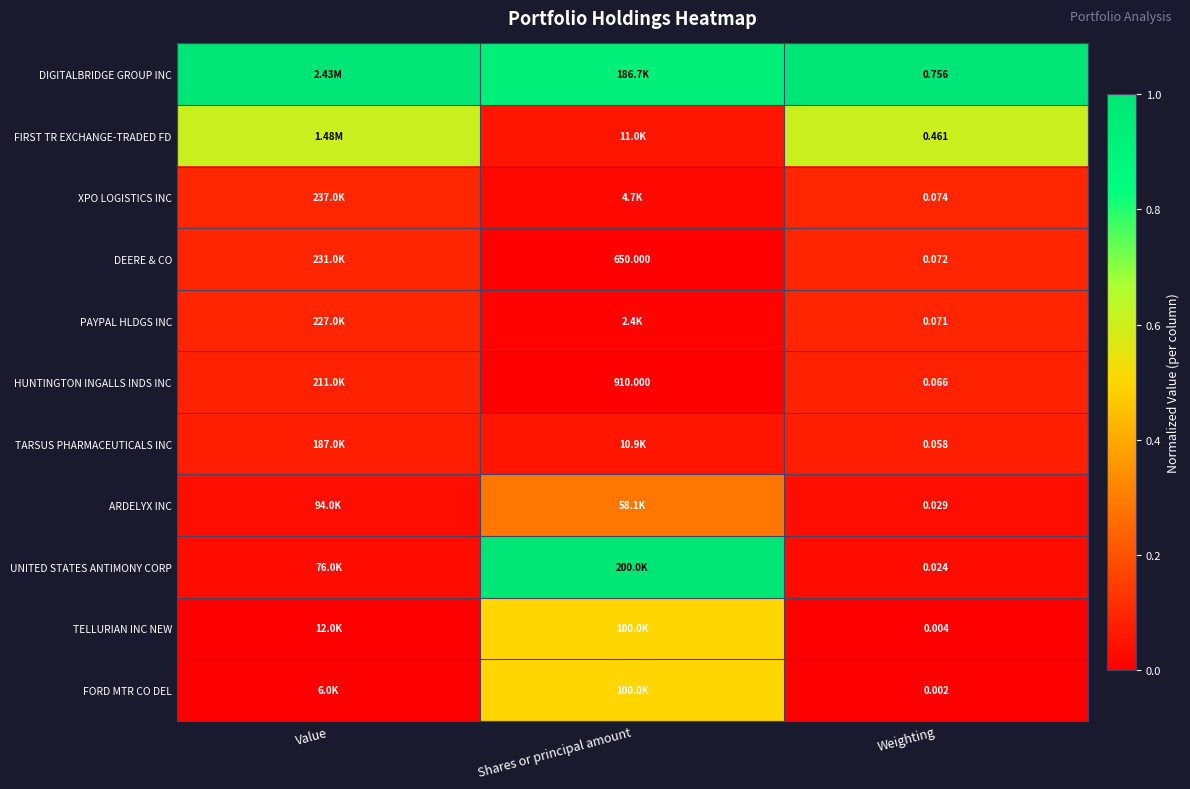

At Weighting, list the series in order from smallest to largest.

FORD MTR CO DEL, TELLURIAN INC NEW, UNITED STATES ANTIMONY CORP, ARDELYX INC, TARSUS PHARMACEUTICALS INC, HUNTINGTON INGALLS INDS INC, PAYPAL HLDGS INC, DEERE & CO, XPO LOGISTICS INC, FIRST TR EXCHANGE-TRADED FD, DIGITALBRIDGE GROUP INC